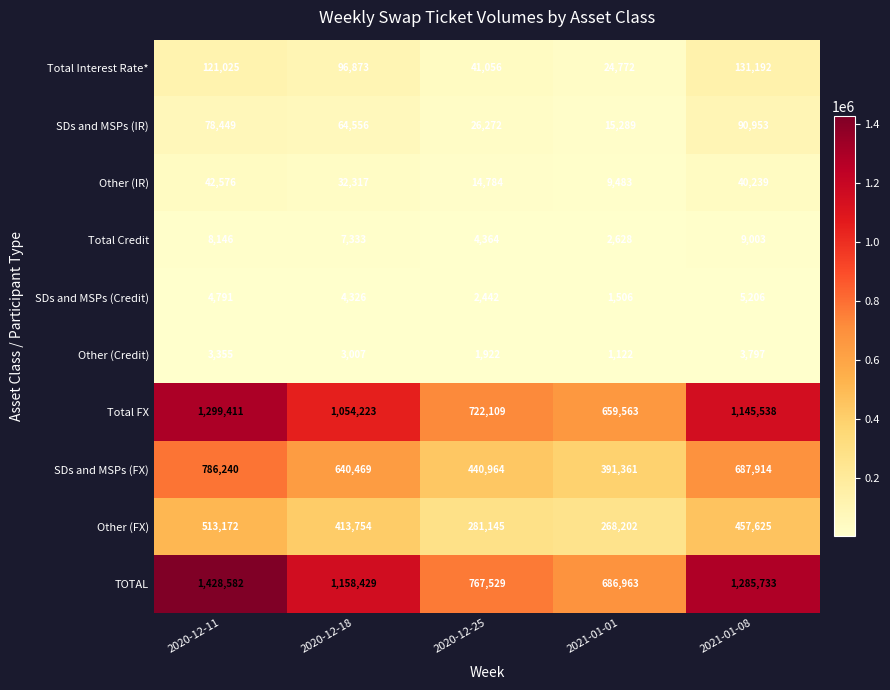

What is the approximate value of TOTAL at 2021-01-01?

686963